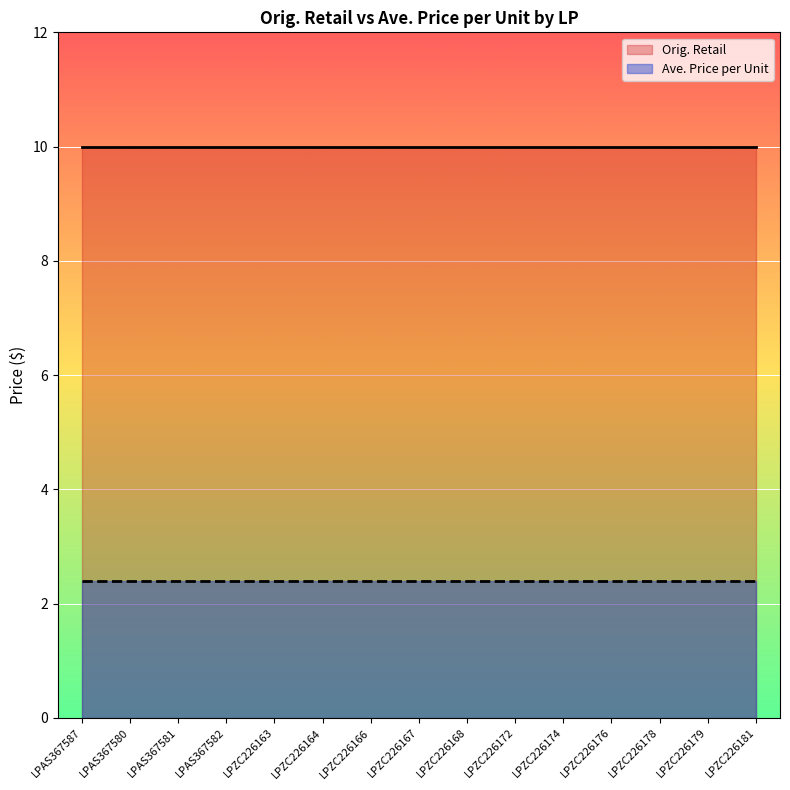

Which has a higher value, LPZC226163 or LPZC226166?

LPZC226163